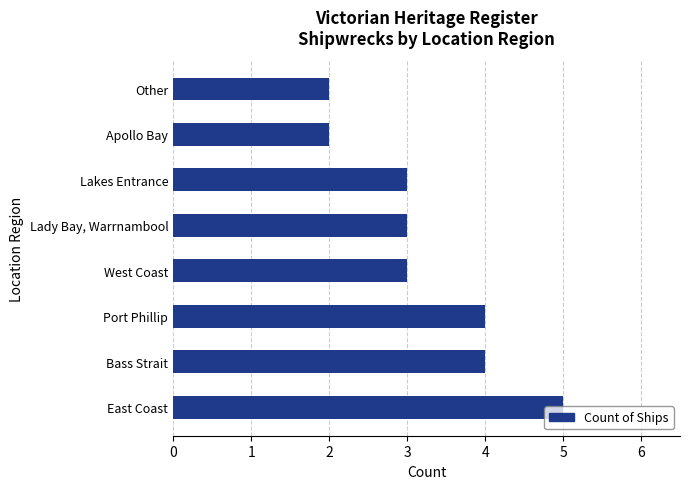

What is the greatest value displayed?

5